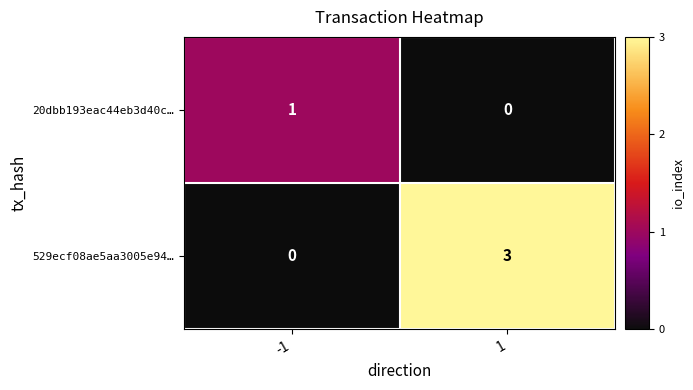

Which series has the widest spread of values?

529ecf08ae5aa3005e94…